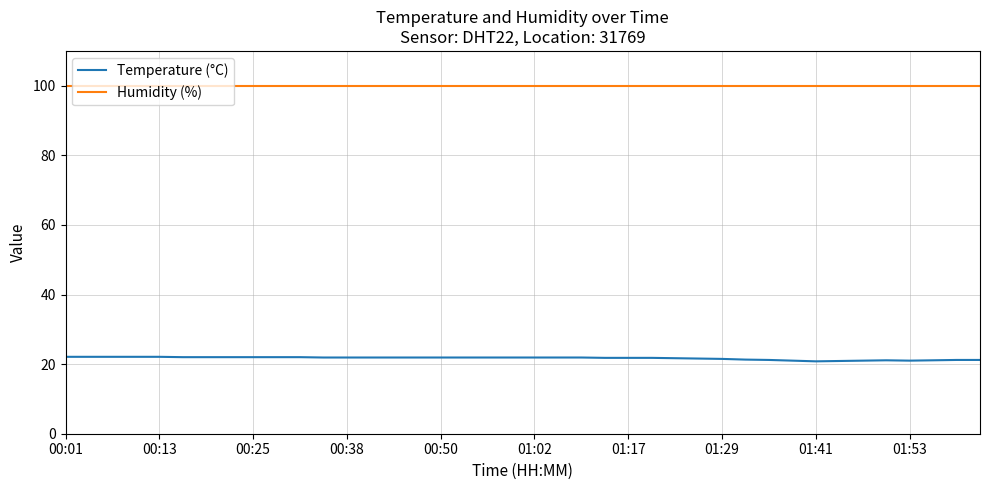

Which series has the largest total across all categories?

Humidity (%)